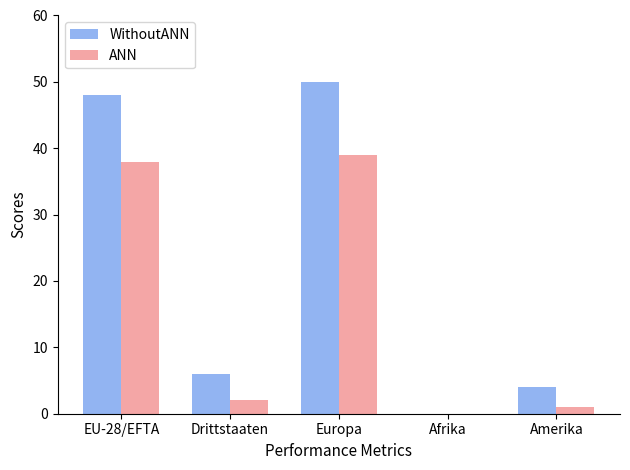

How many groups of bars are there?

5